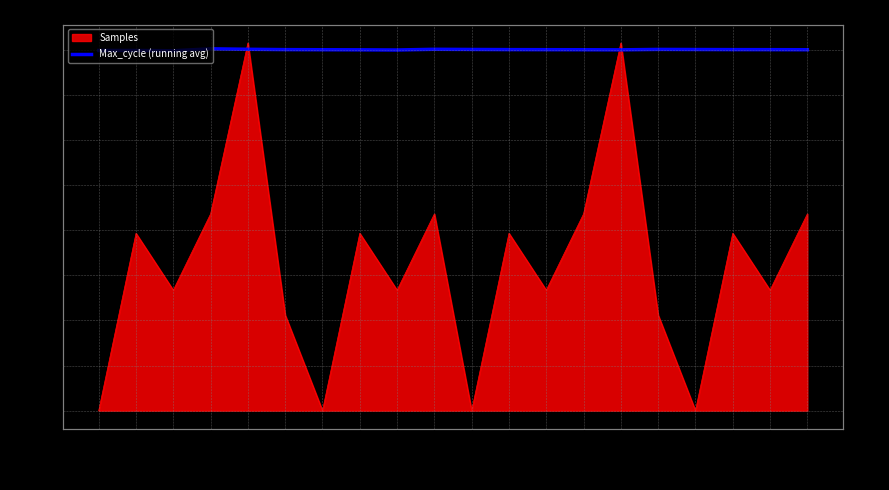

At which label does the data first exceed 20001?

01:00